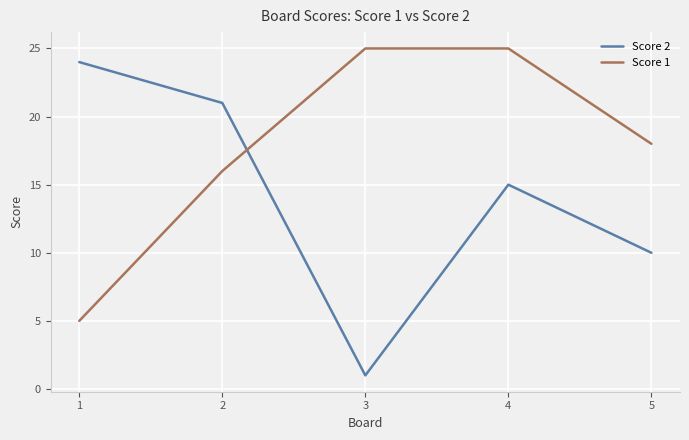

Which series has the widest spread of values?

Score 2